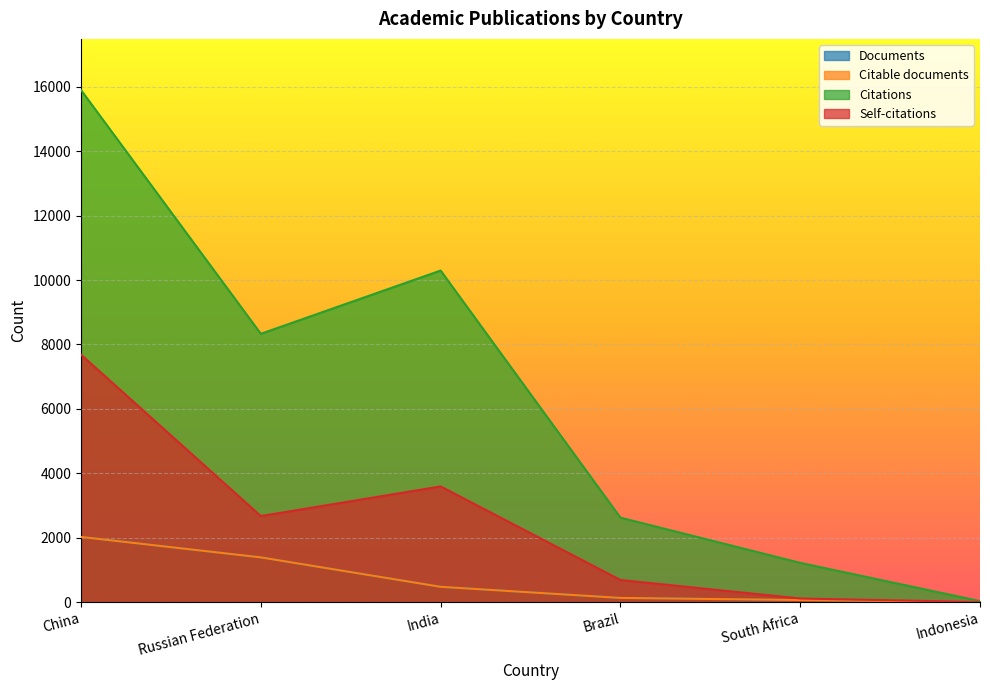

At which category is the sum across all series the highest?

China